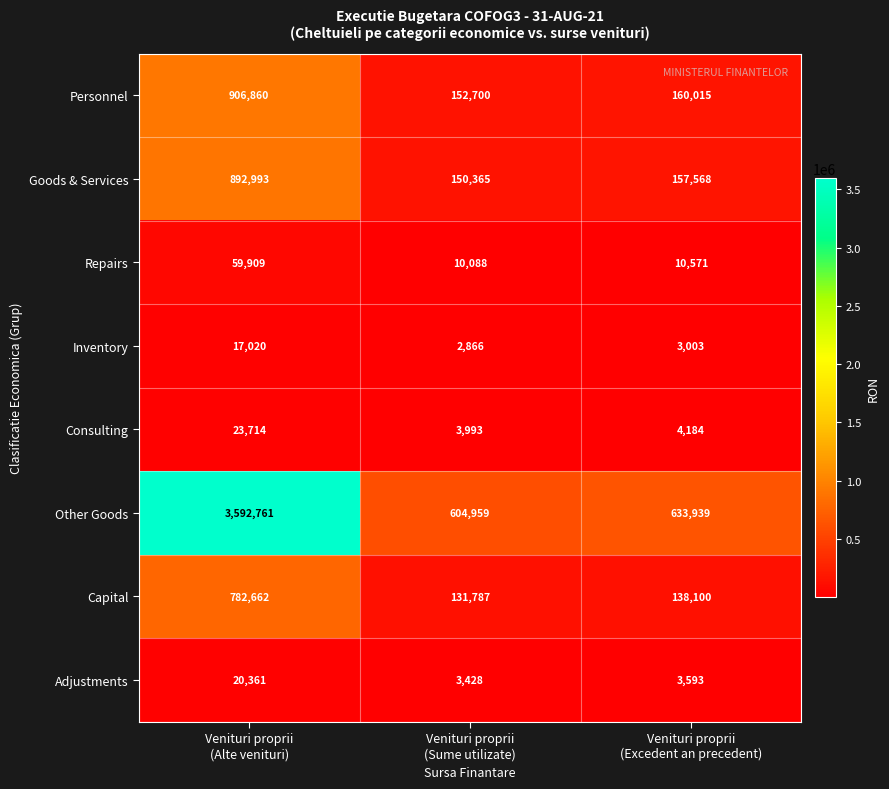

What is the difference between the maximum and minimum values in the Consulting series?

19721